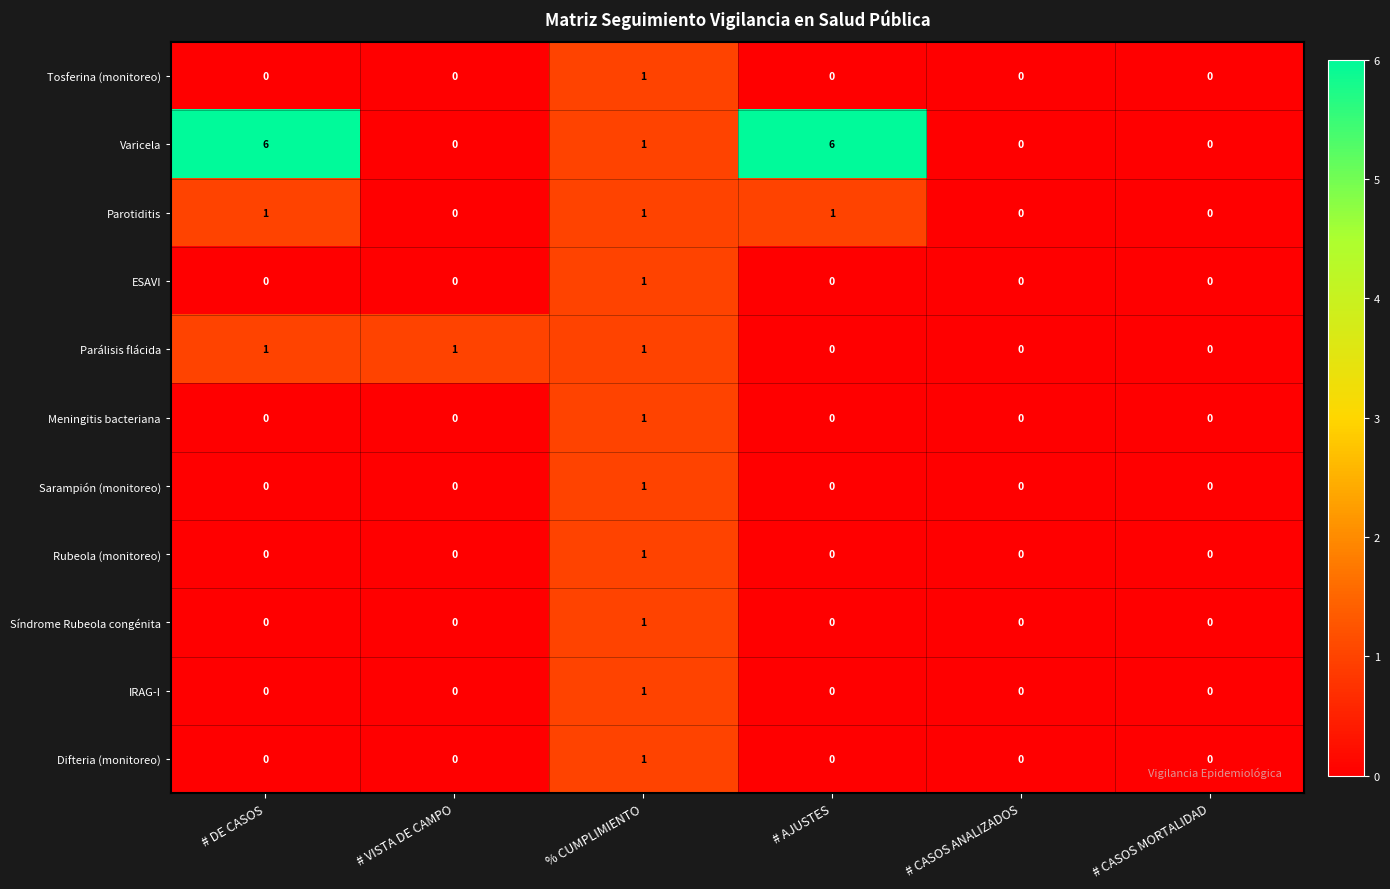

What is the greatest value displayed?

6